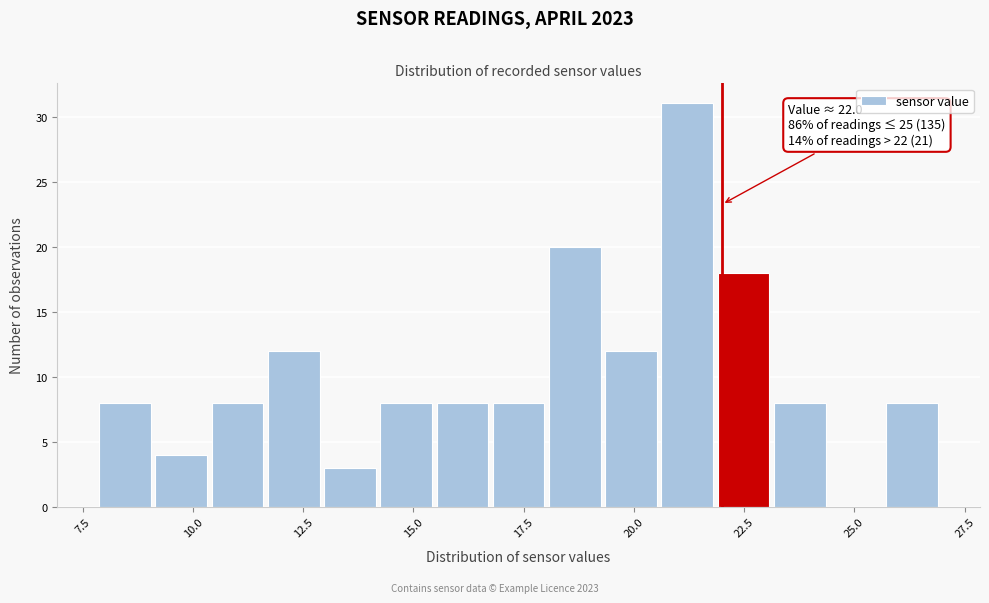

Read against the x-axis, roughly where is the centre of the tallest bar?

21.0